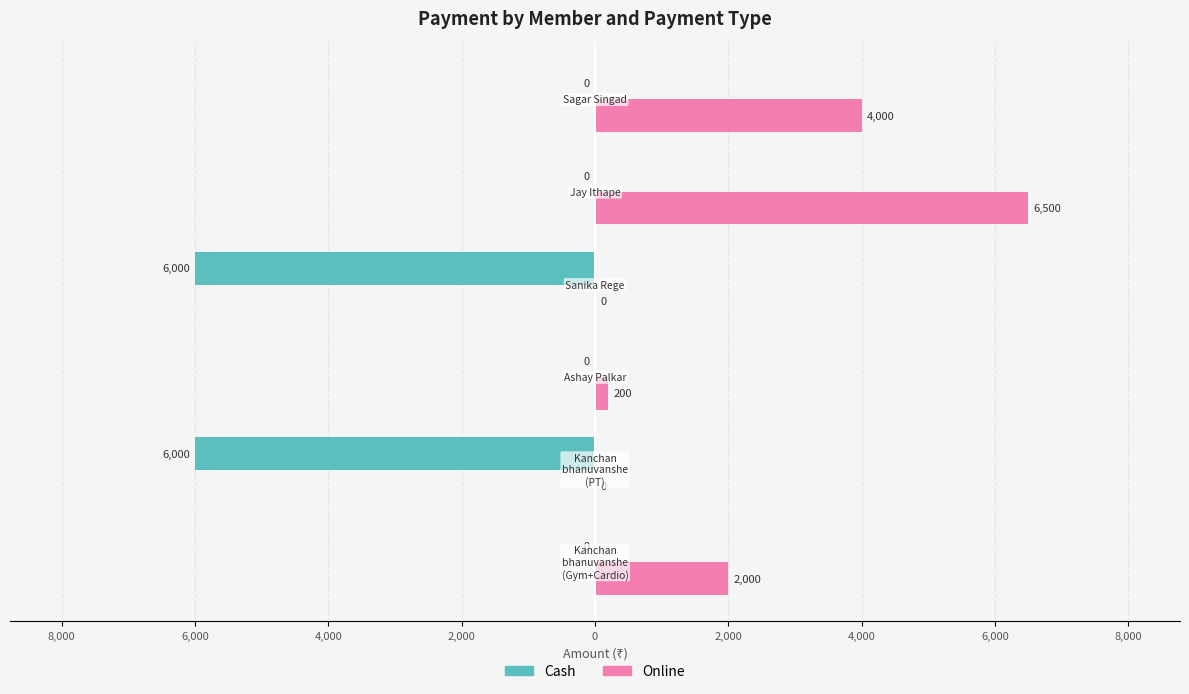

Reading right to left, transcribe all the data shown in this chart.

Cash: 0	0	-6000	0	-6000	0
Online: 4000	6500	0	200	0	2000